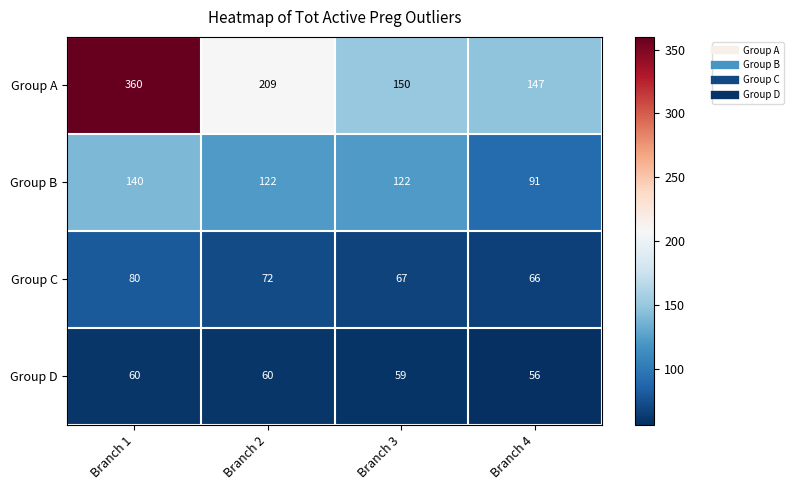

Which label corresponds to the largest value in the chart?

Branch 1